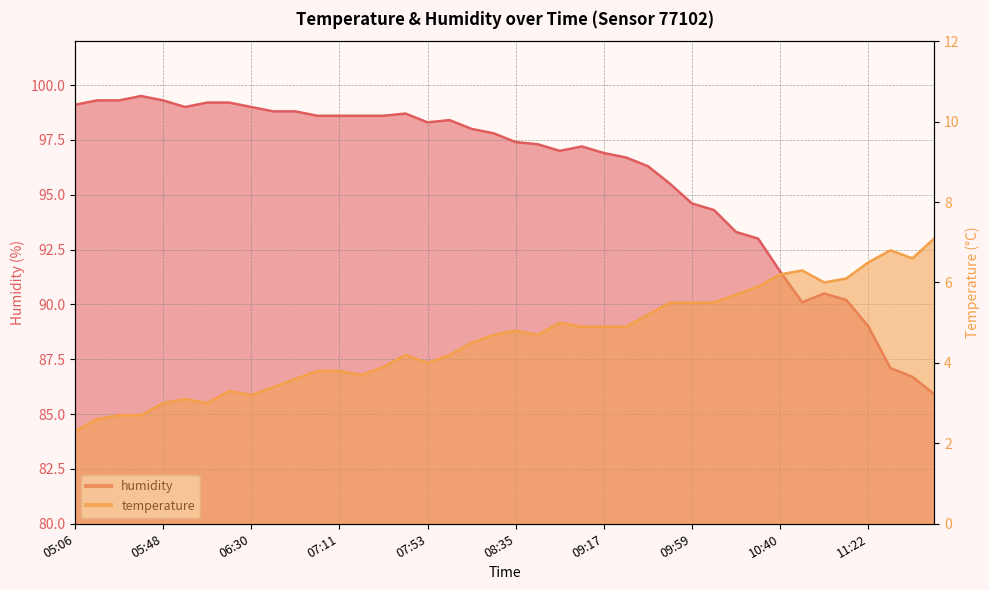

Where is the first local minimum for humidity?

05:58